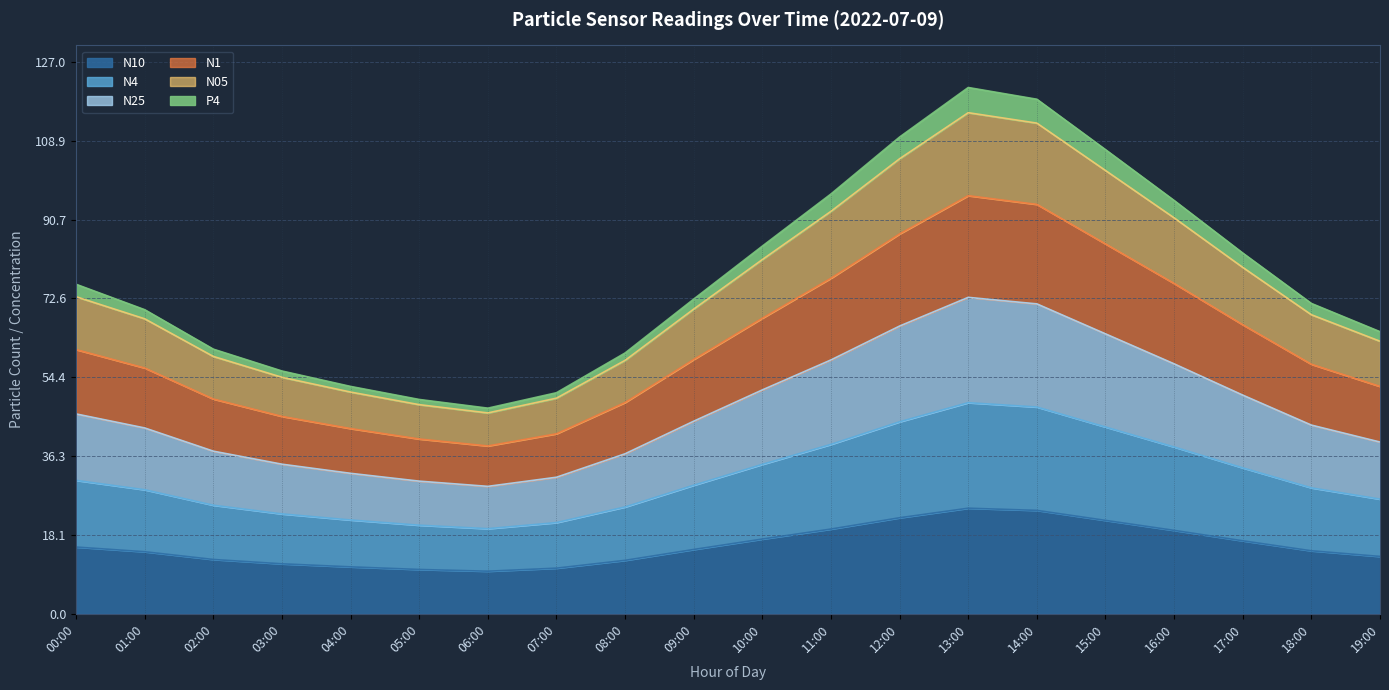

What is the total value across all series at 10:00?

84.6